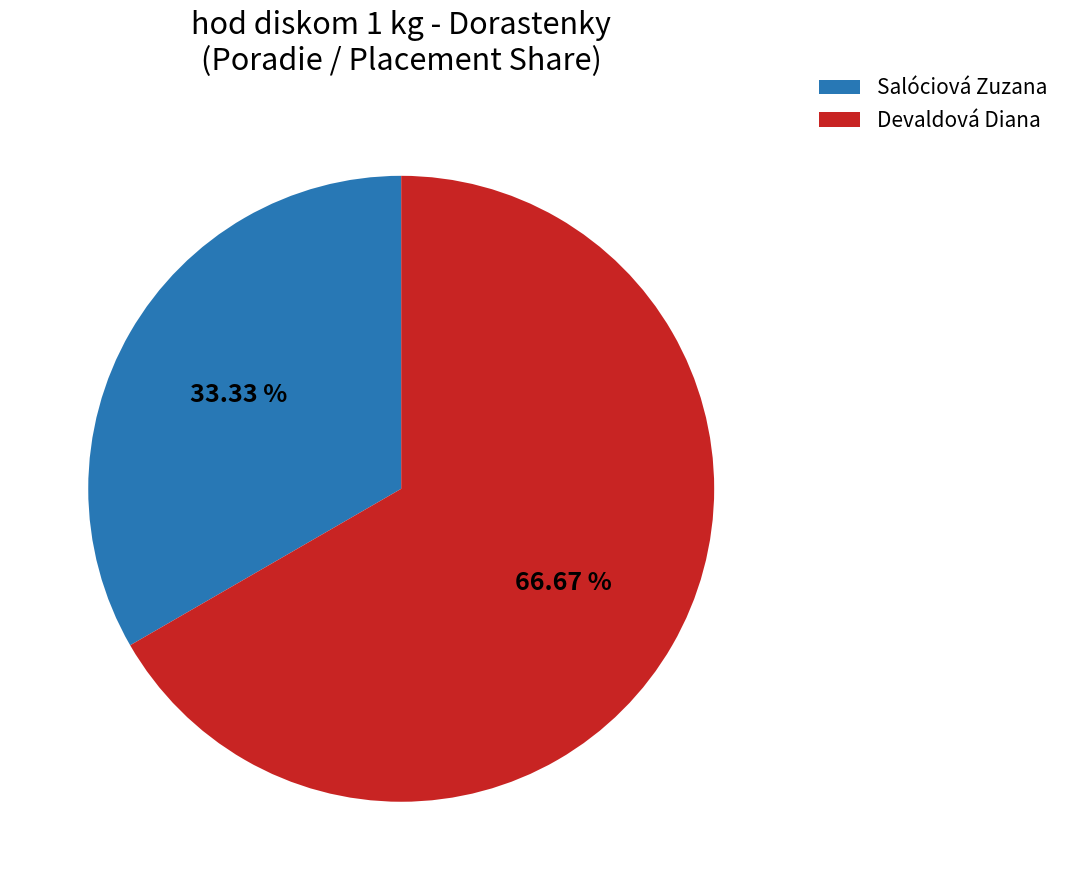

What percentage is the Salóciová Zuzana slice, to the nearest percent?

33%